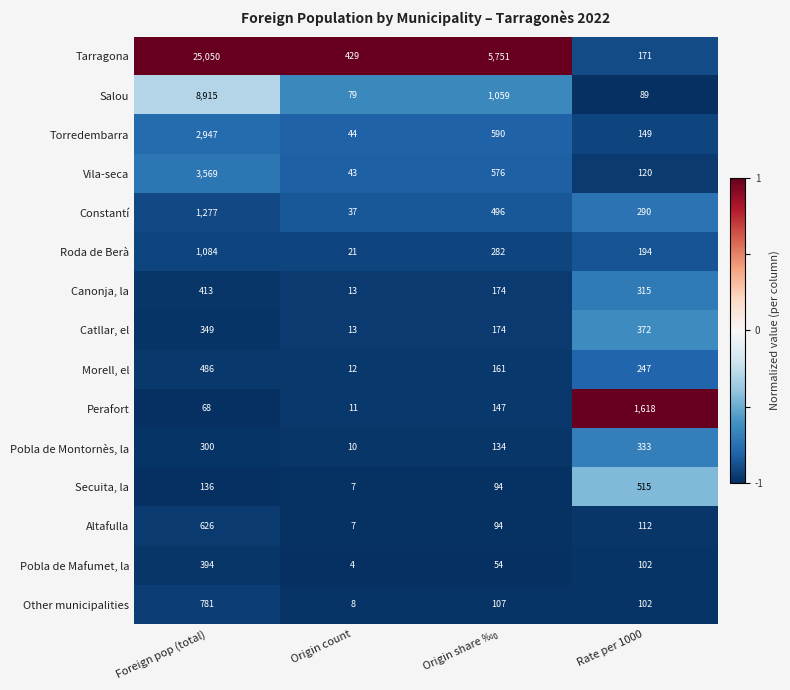

Which series has the widest spread of values?

Tarragona